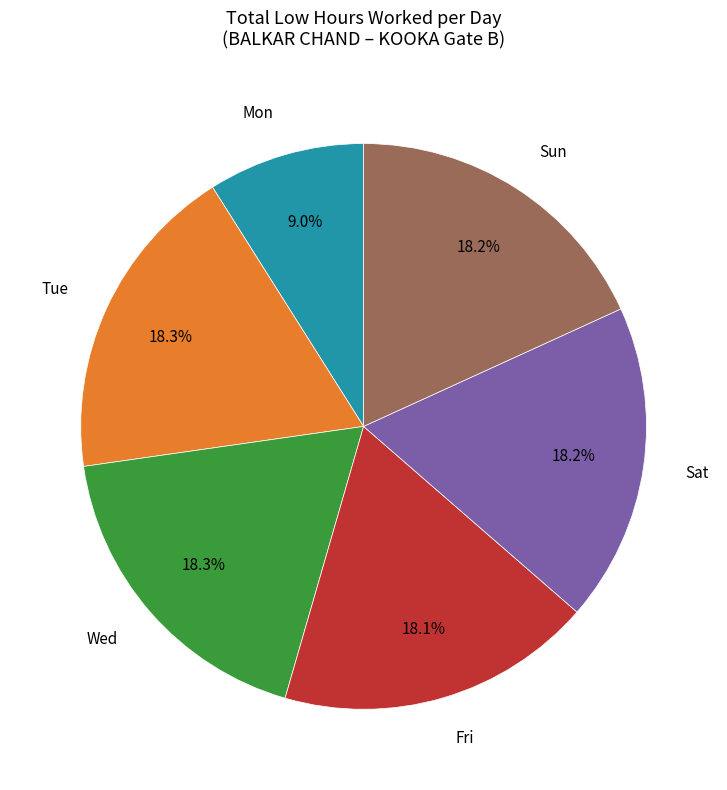

Count the number of slices in the pie.

6